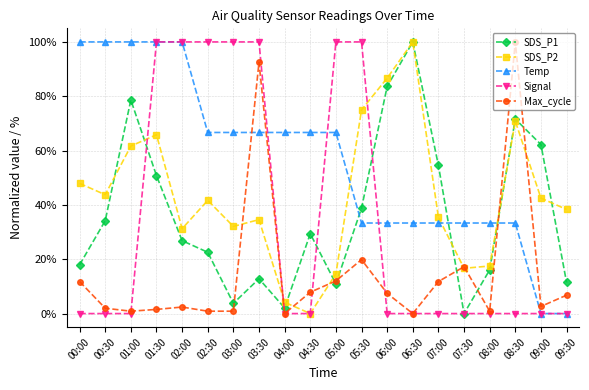

True or false: Signal and Temp intersect in this chart.

True